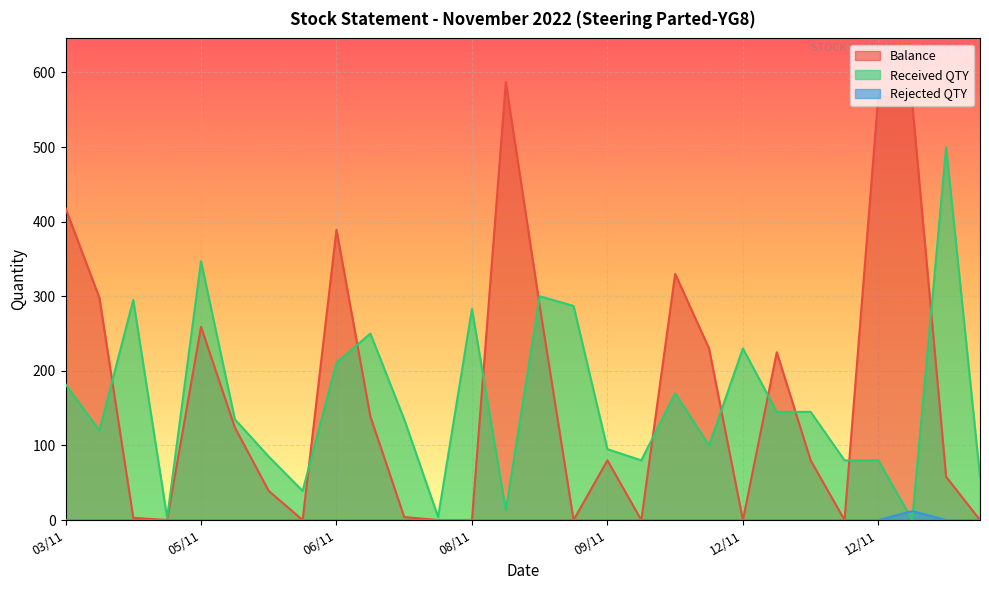

What is the label of the 5th point from the left?

05/11